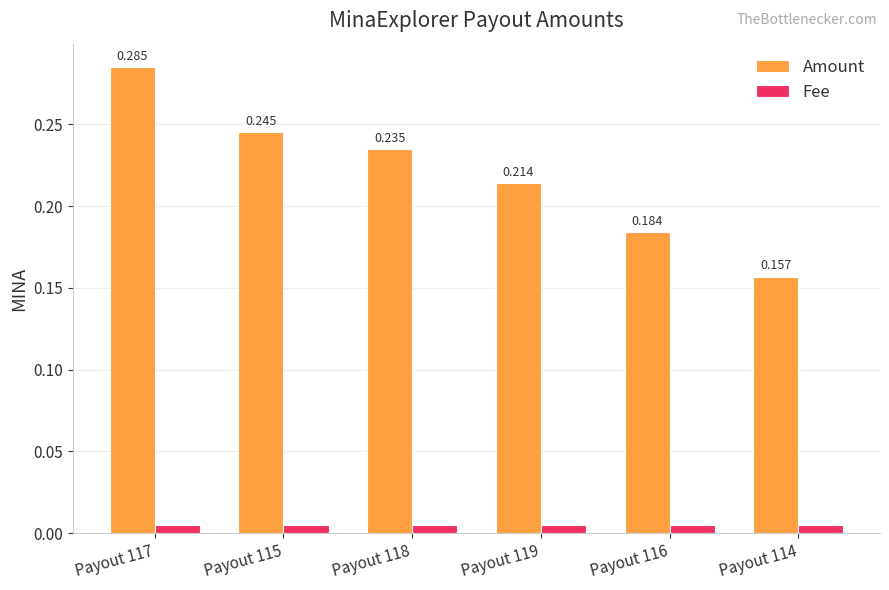

What is the label of the 3rd bar from the right?

Payout 119